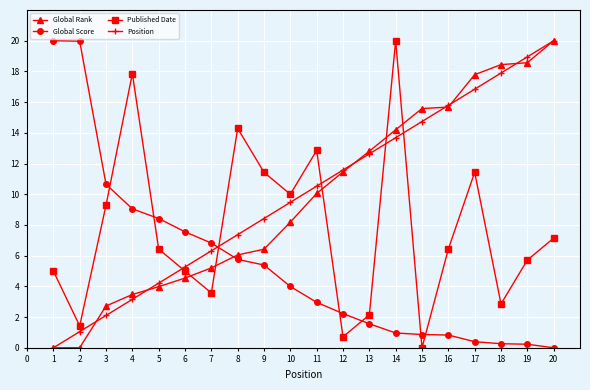

True or false: Global Rank has a value of 7.9 at 5.

False